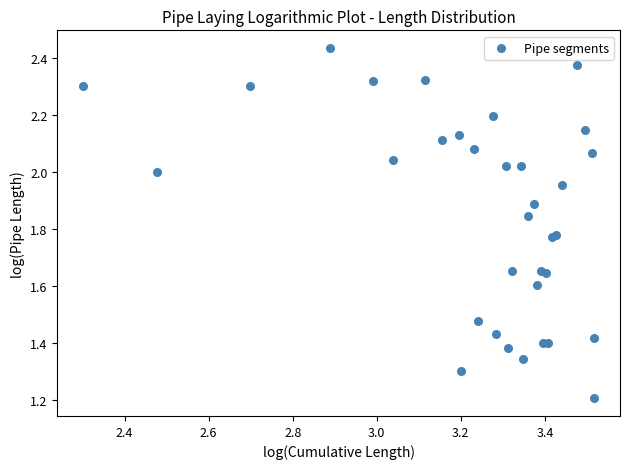

What Y value in the scatter plot is closest to 1?

1.2